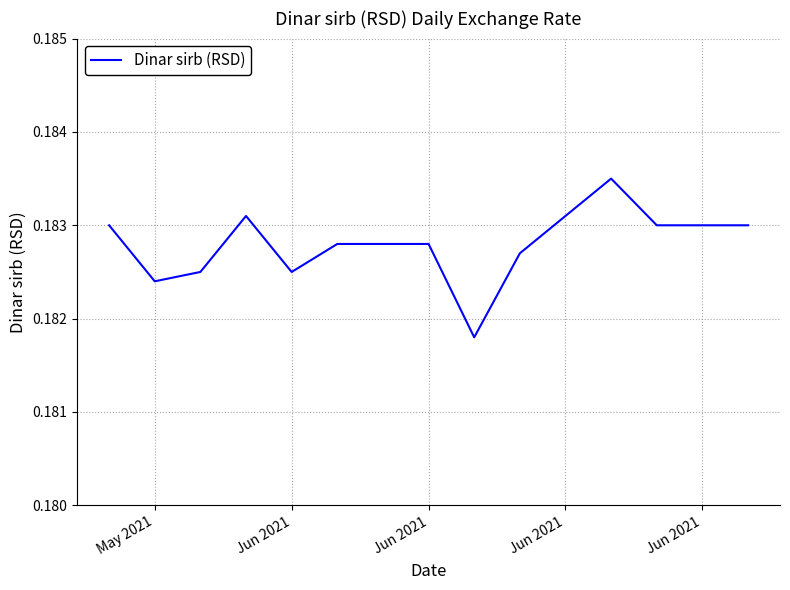

What is the label of the 3rd point from the left?

Jun 2021